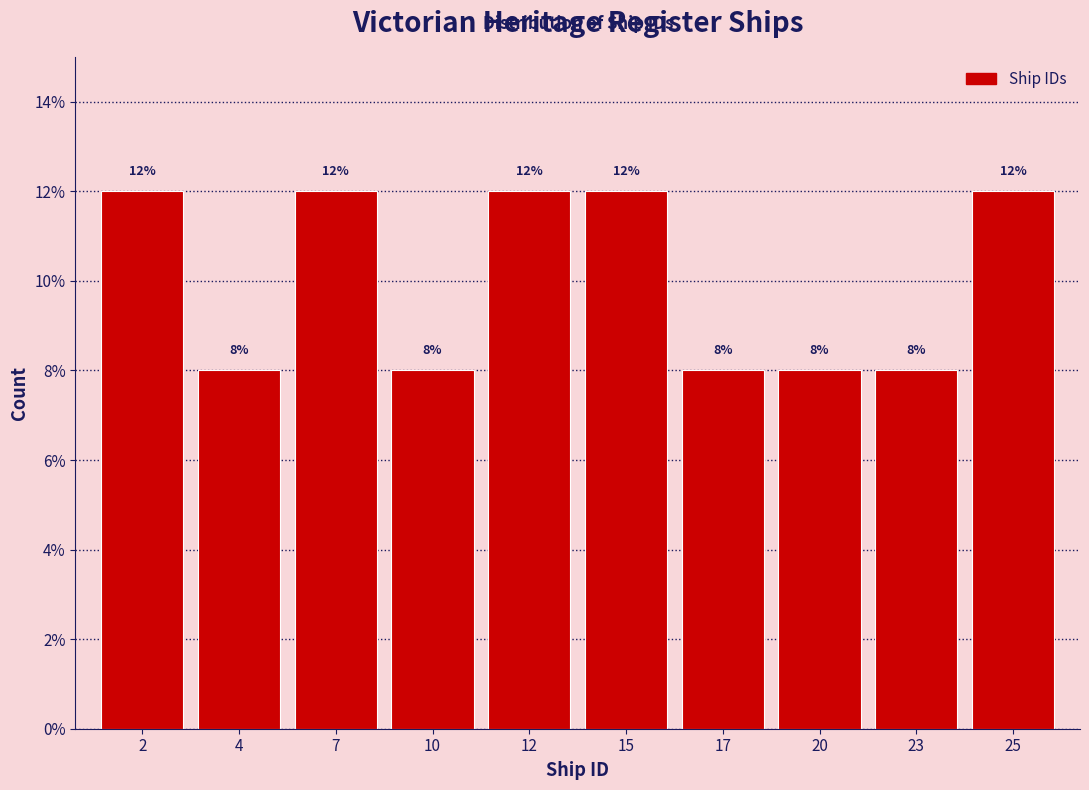

Reading left to right, list all the values displayed in this chart.

12	8	12	8	12	12	8	8	8	12